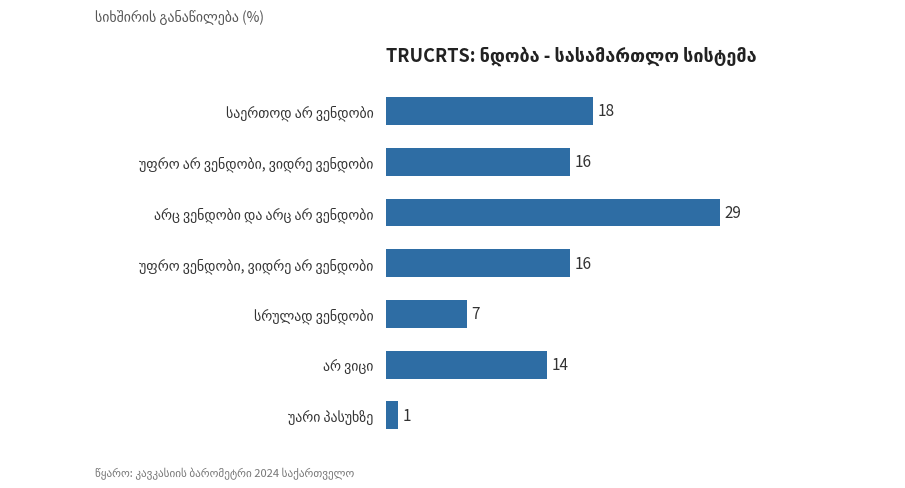

What is the difference between the maximum and minimum values?

28